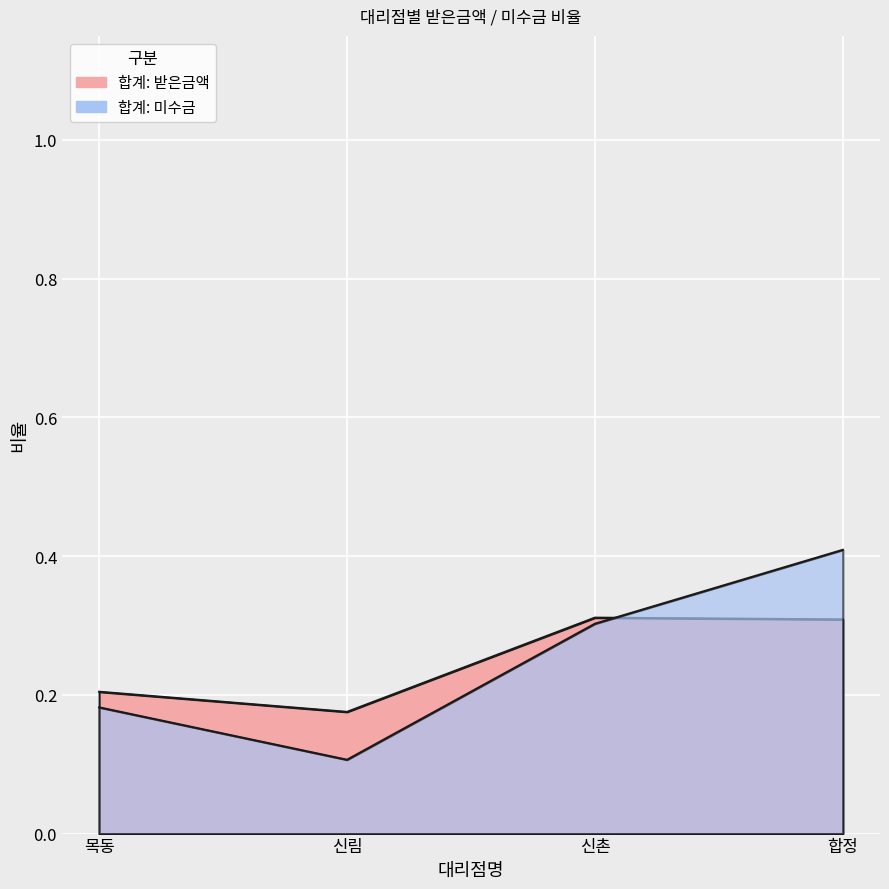

What is the difference between the maximum and second lowest values in the 합계: 받은금액 series?

0.1